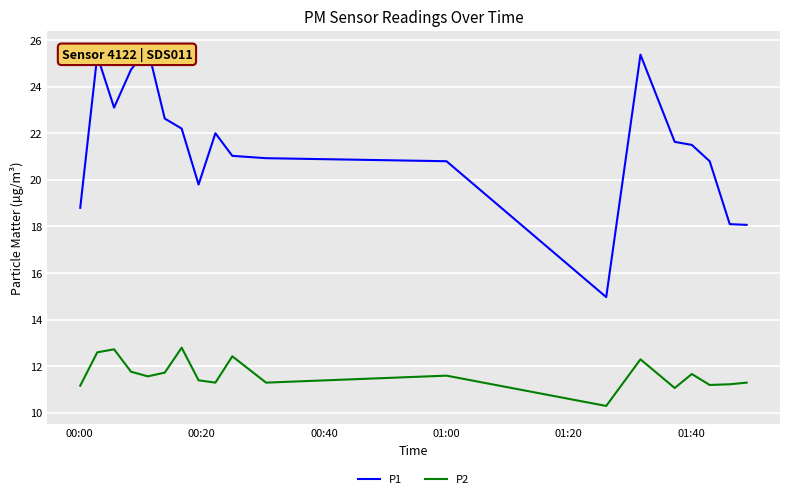

What is the maximum value for P2?

12.8